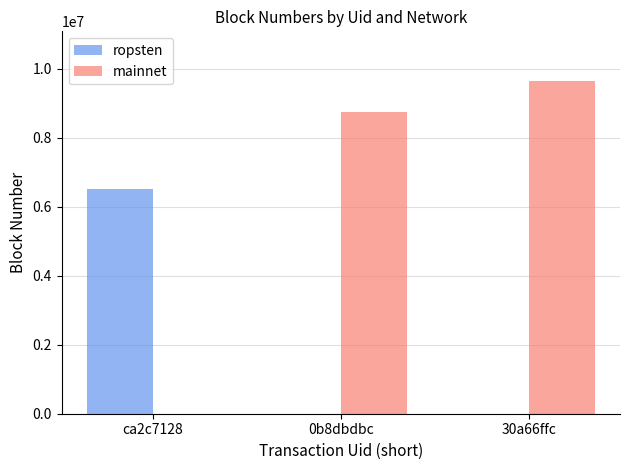

The value of ropsten at 30a66ffc is 4080108. True or false?

False